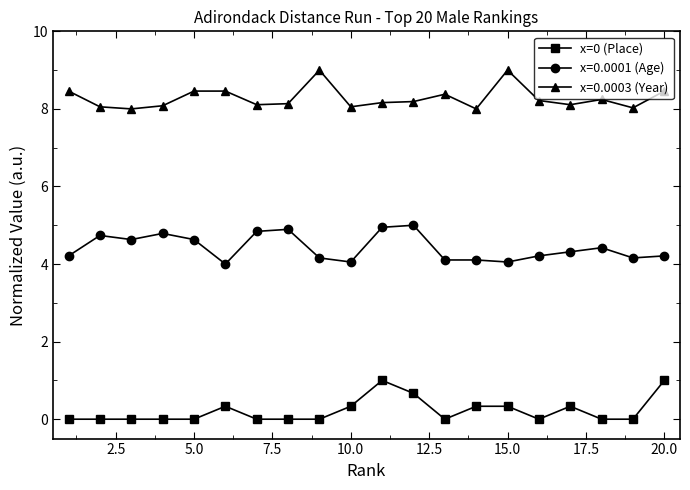

How many categories are shown in the chart?

20